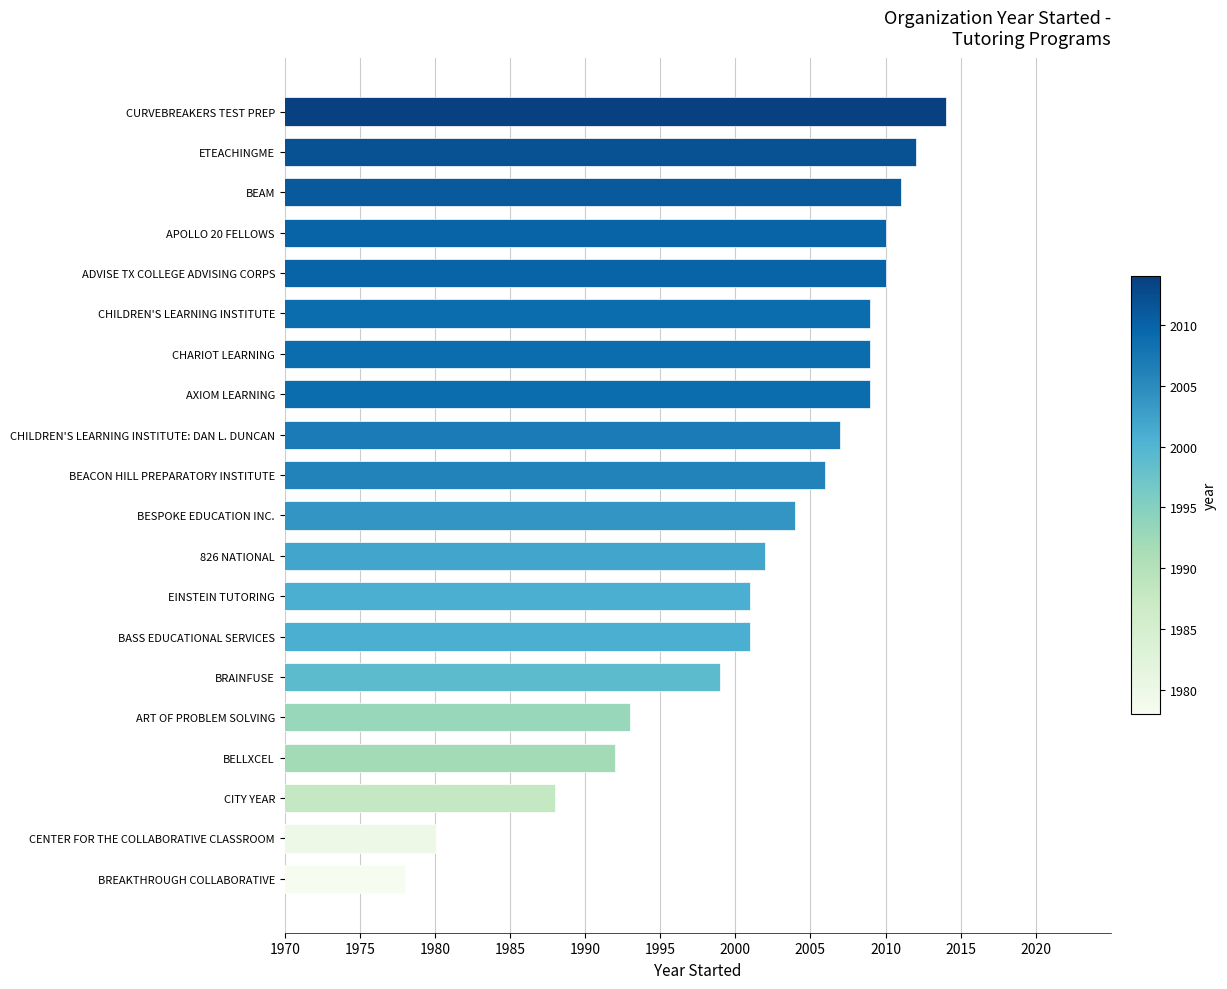

What is the sum of the values at CHILDREN'S LEARNING INSTITUTE and BESPOKE EDUCATION INC.?

4013